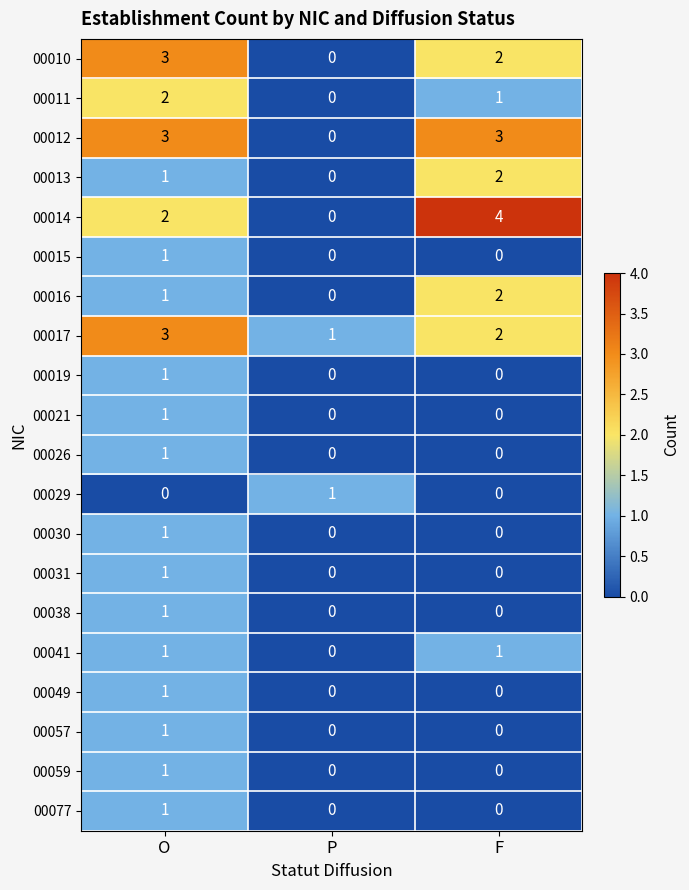

At which category is the sum across all series the highest?

O